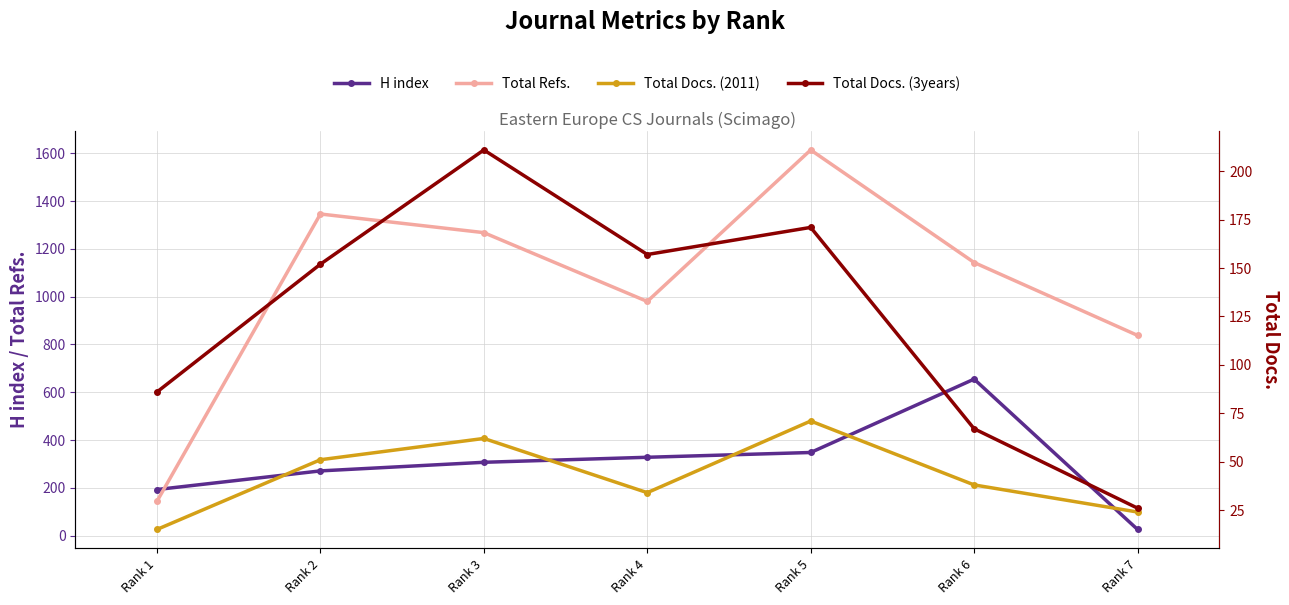

What is the smallest value displayed?

15